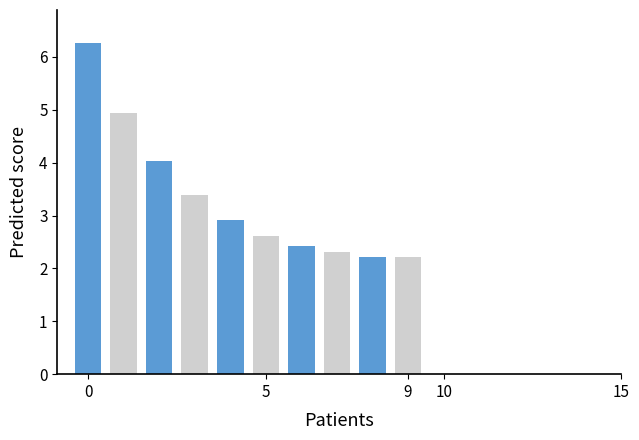

What is the greatest value displayed?

6.3